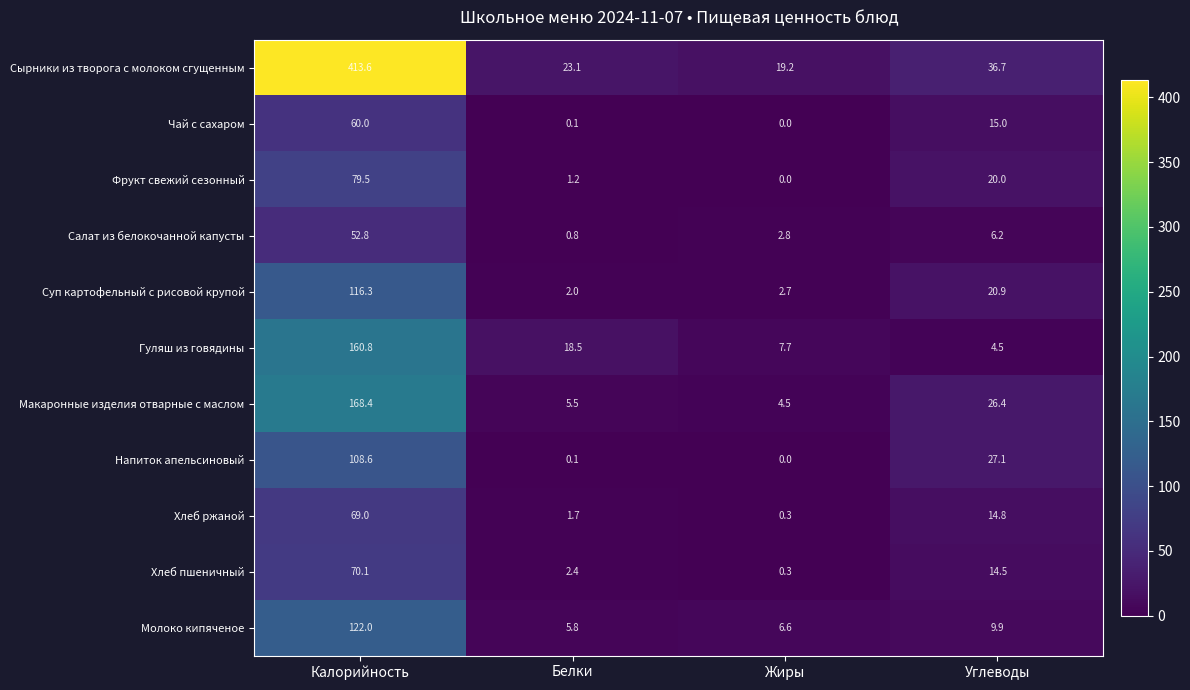

What is the difference between the second highest and minimum values in the Фрукт свежий сезонный series?

20.0